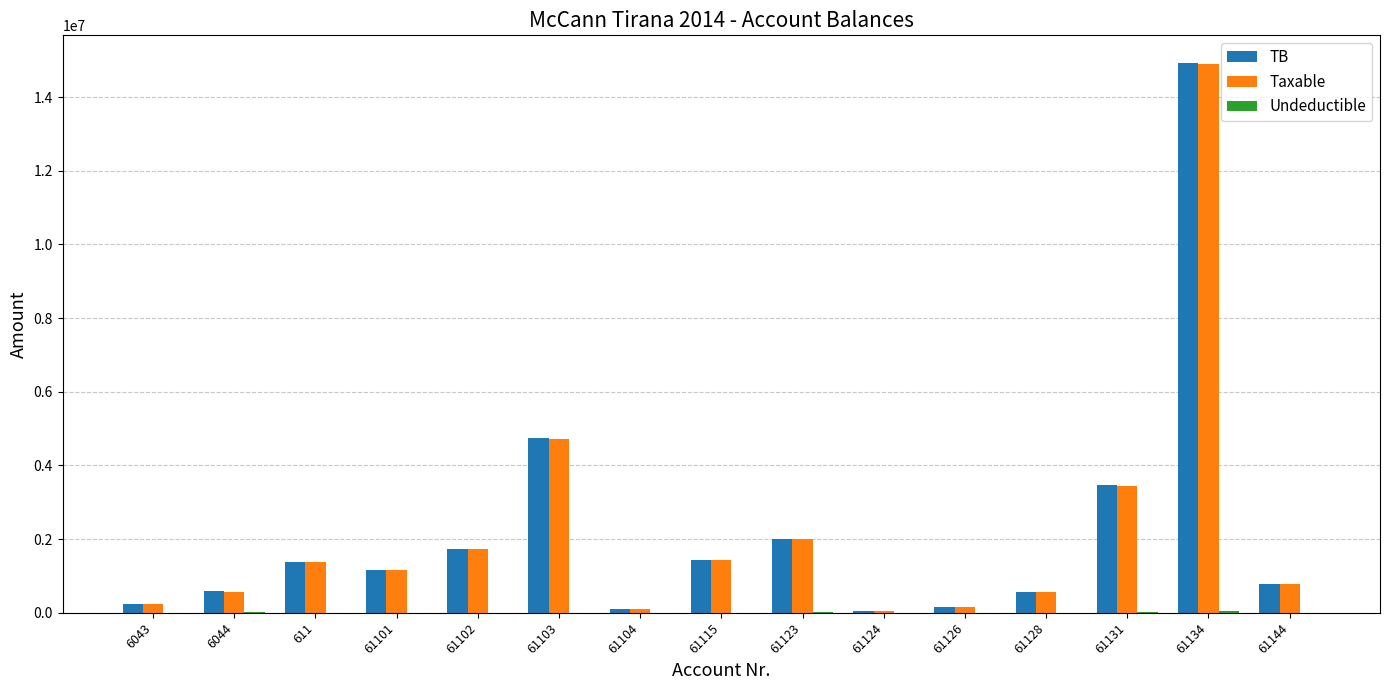

What is the sum of the TB values at 61144 and 61101?

1928685.7